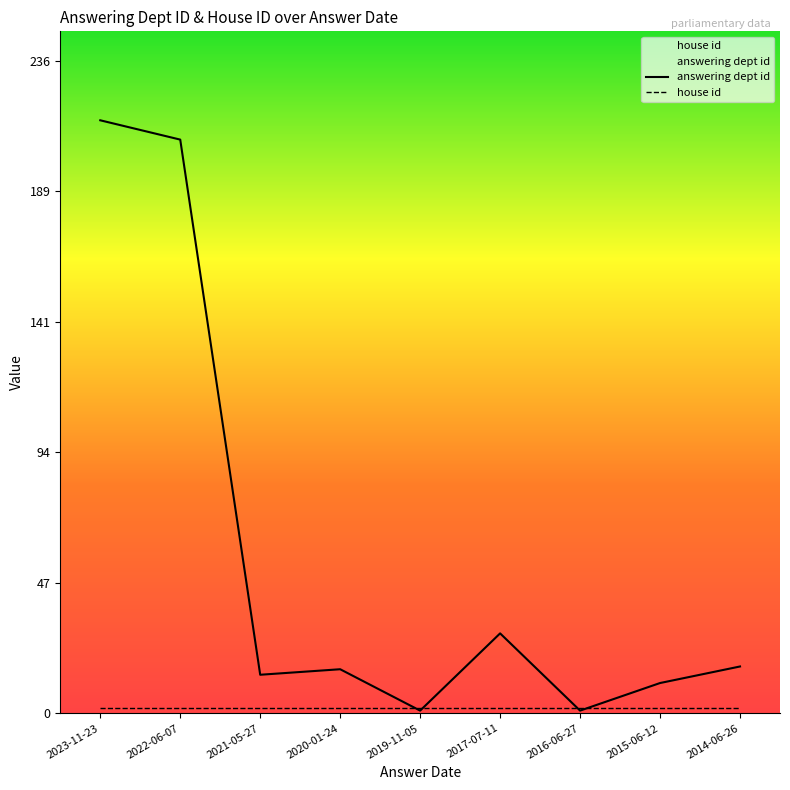

Reading left to right, what are all the values shown in this chart?

2023-11-23=215	2022-06-07=208	2021-05-27=14	2020-01-24=16	2019-11-05=1	2017-07-11=29	2016-06-27=1	2015-06-12=11	2014-06-26=17